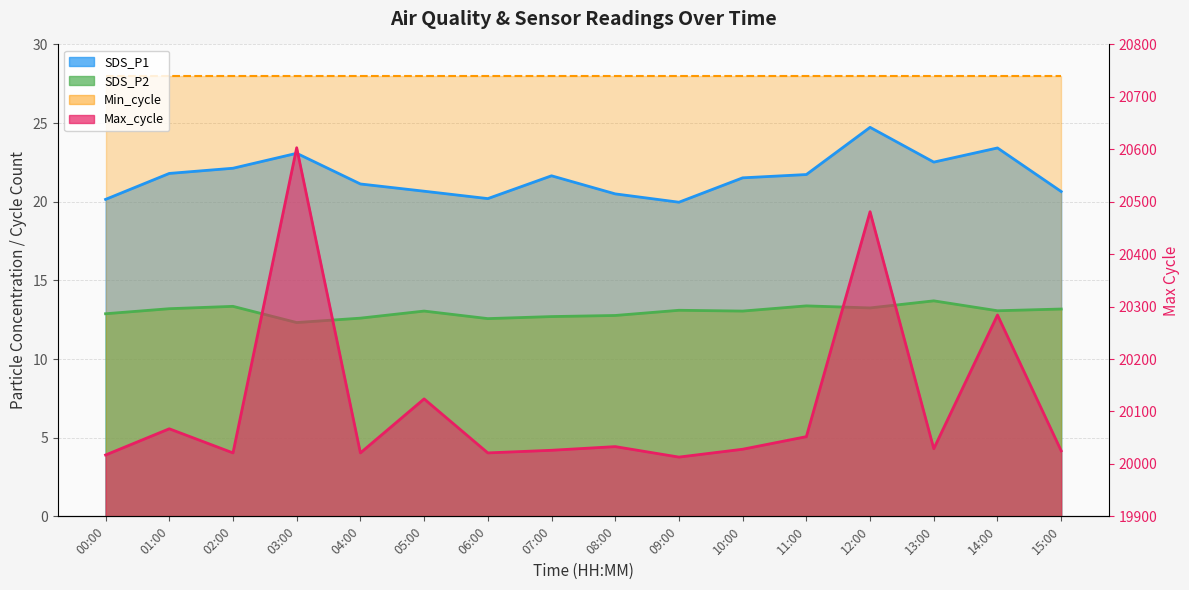

At which label is Max_cycle closest to 20308?

14:00